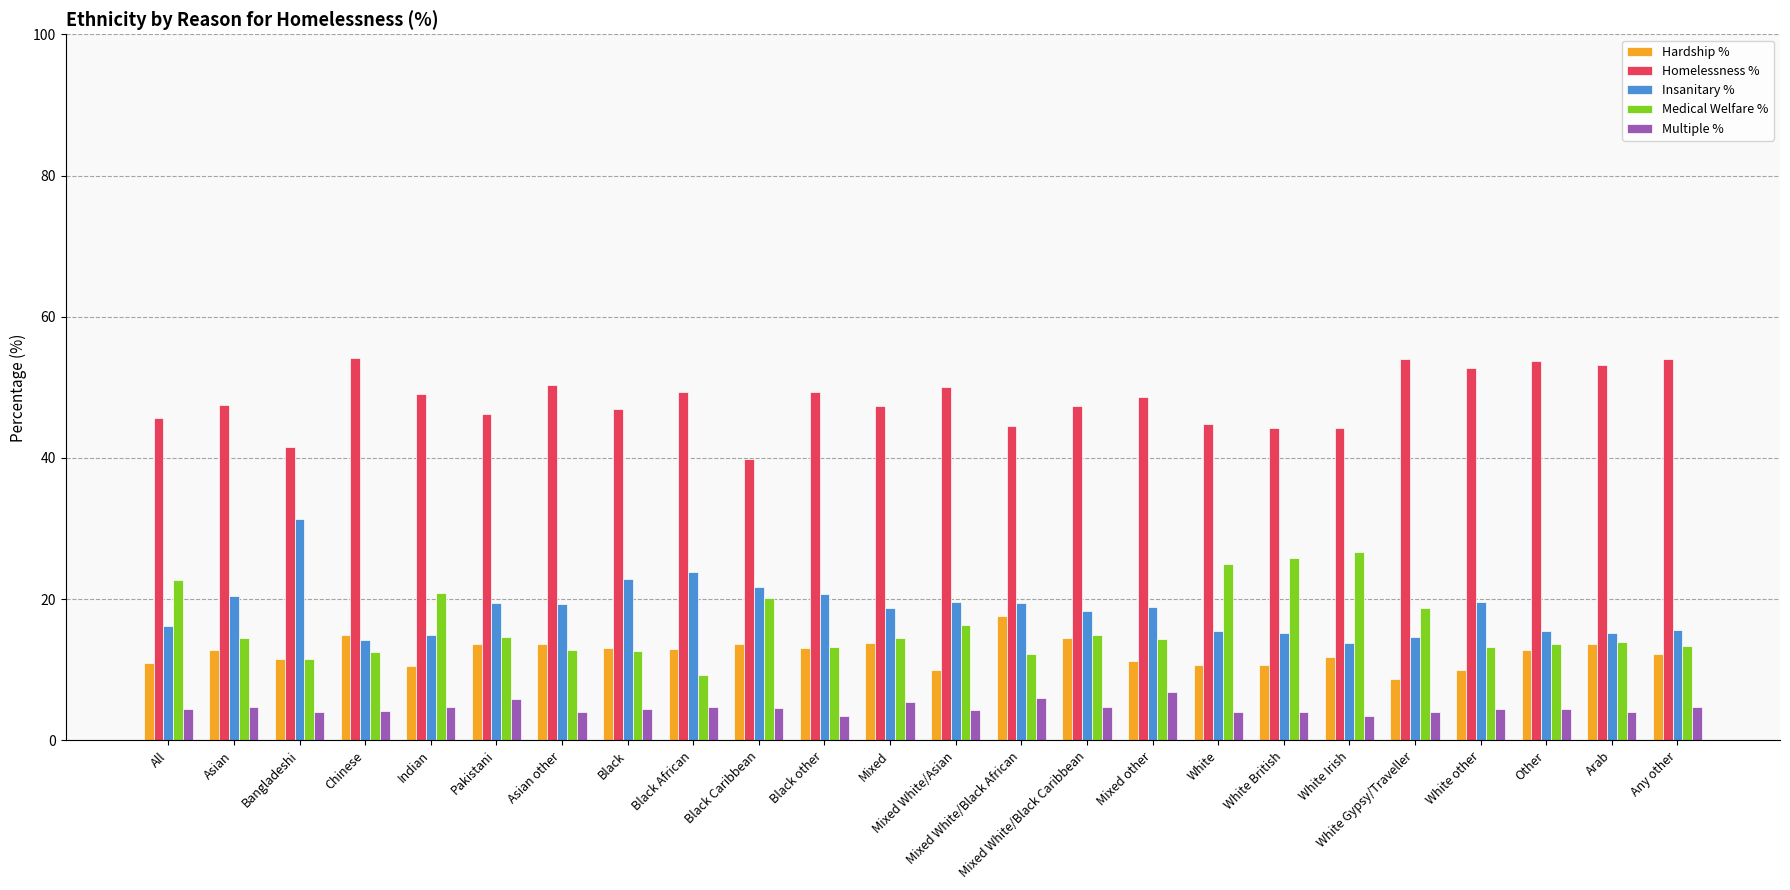

What are all the series names shown in the legend?

Hardship %, Homelessness %, Insanitary %, Medical Welfare %, Multiple %